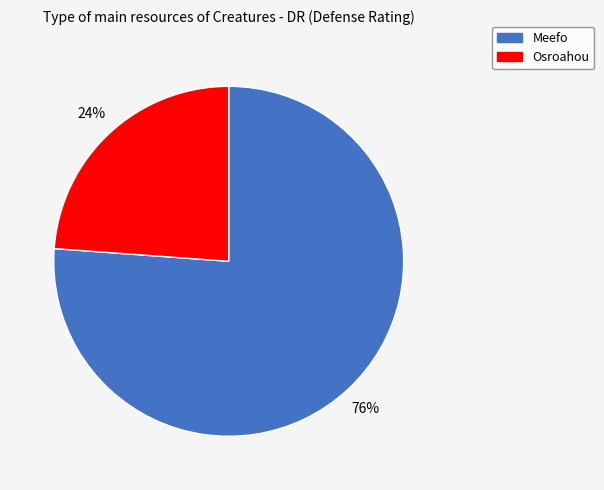

The Osroahou slice represents 24% of the pie. True or false?

True